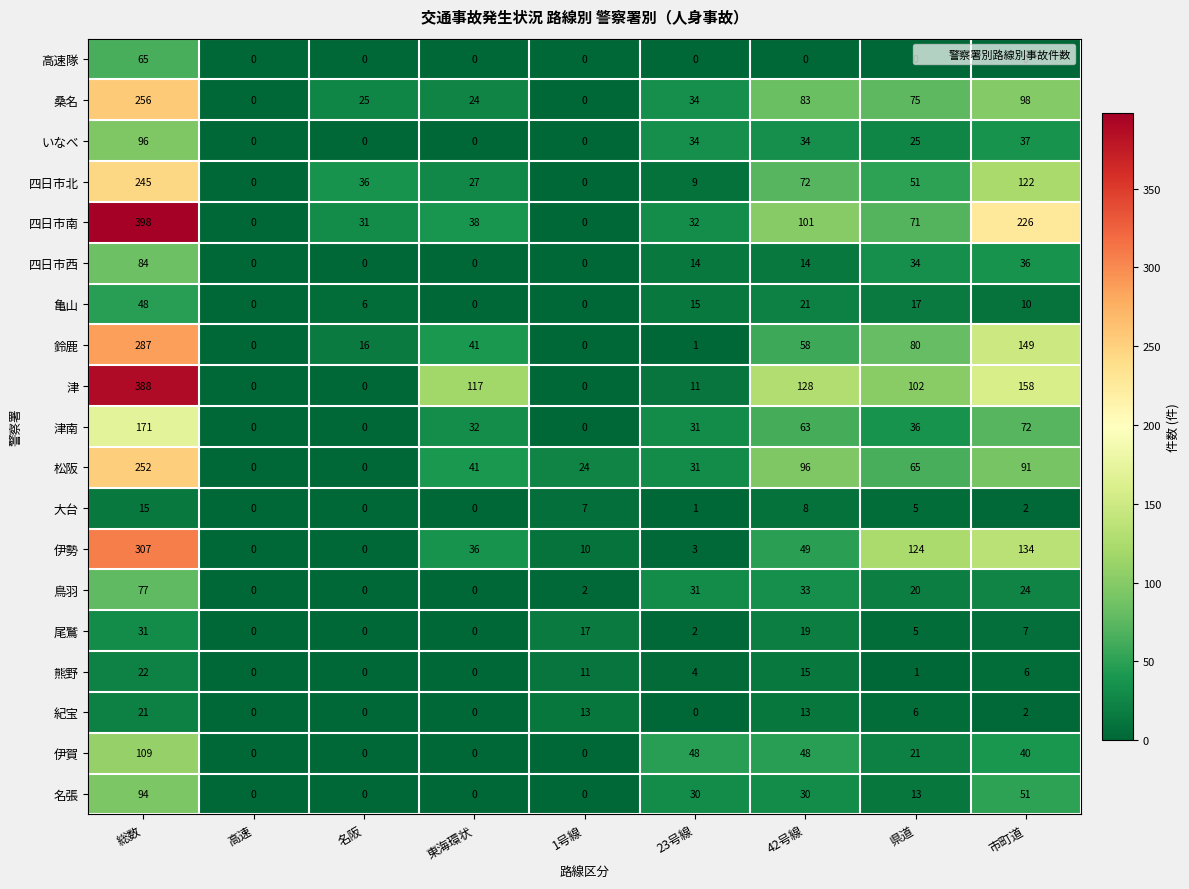

At which category does the chart reach its peak across all series?

総数